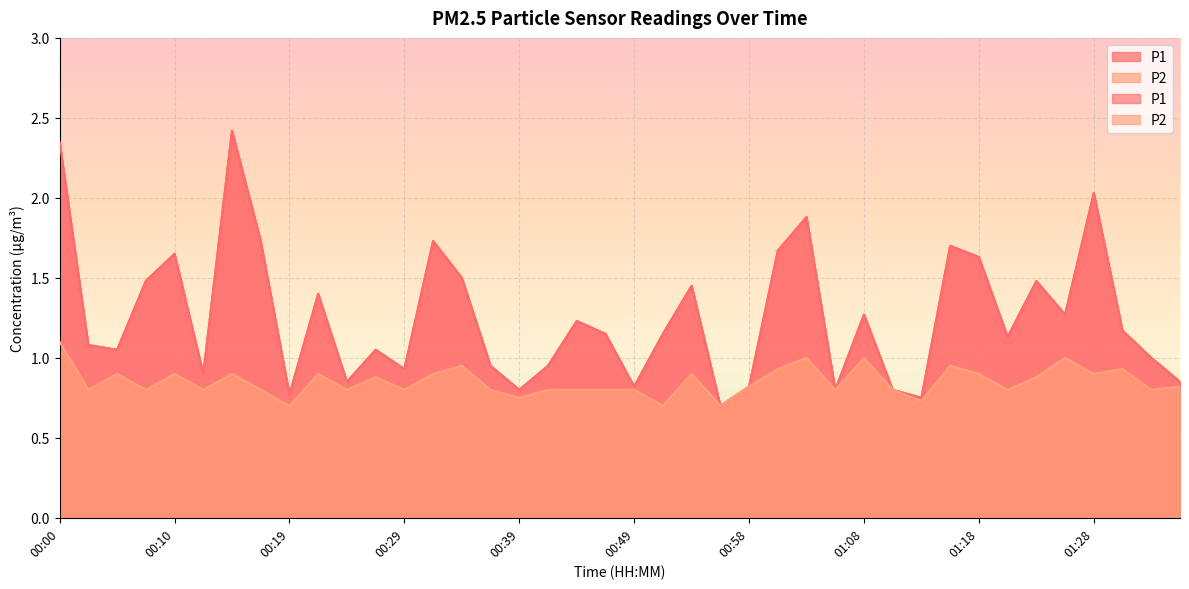

List the series in order of their peak value, lowest first.

P2, P1